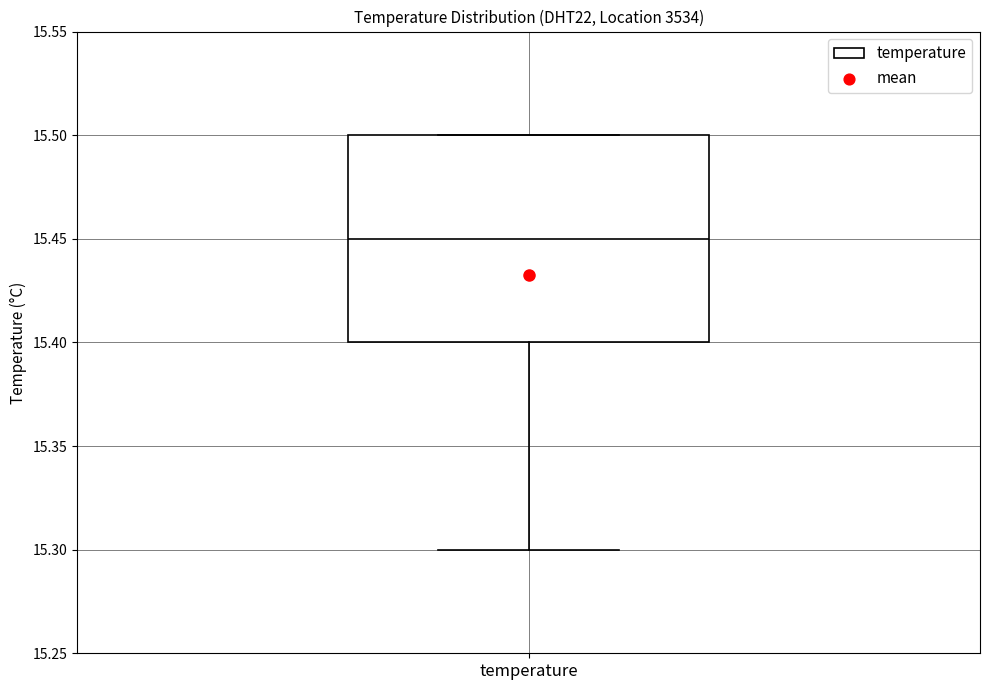

Read this box plot against the y-axis: the position of the median line, the range covered by the box, and the ends of both whiskers. The values are not printed on the chart, so give them approximately, as read against the axis.

median 15.45, box 15.40 to 15.50, whiskers 15.30 to 15.50